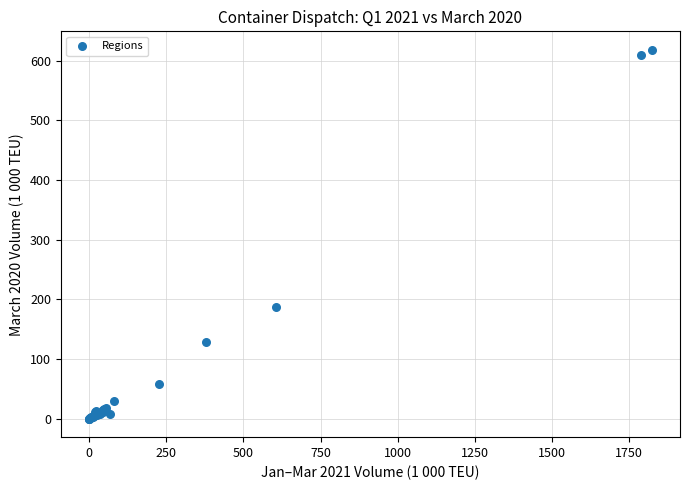

What Y value in the scatter plot is closest to 309?

186.4